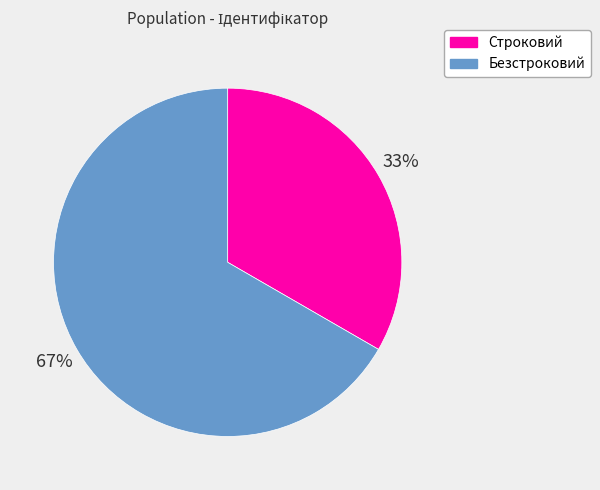

How many slices are in this pie chart?

2